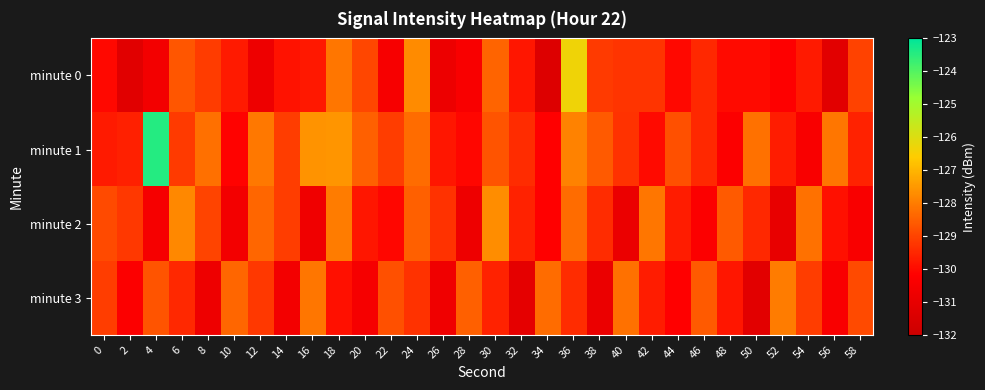

Which has a higher value, 22 or 4?

22